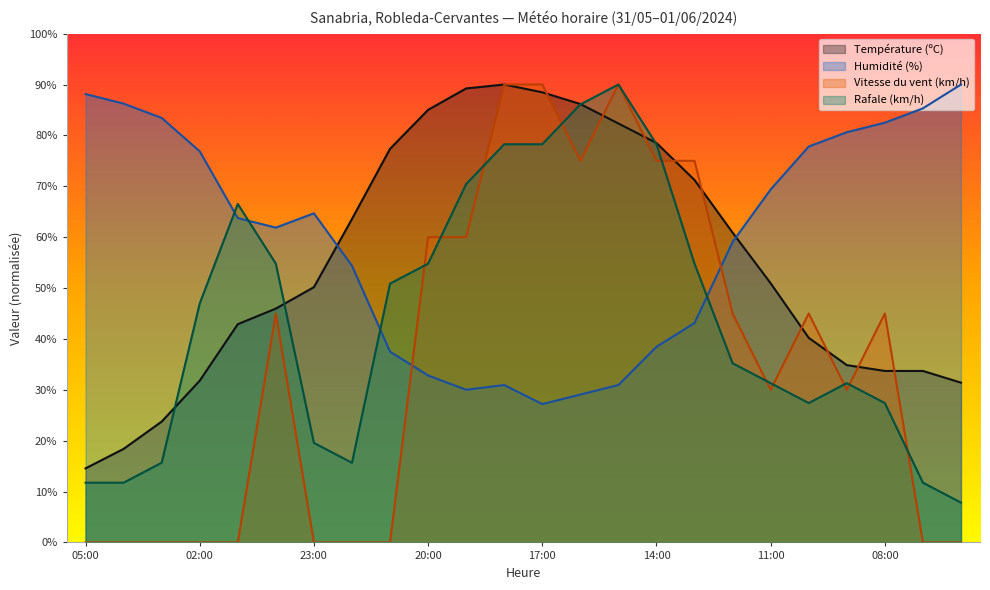

Where does the Humidité (%) series first go above 63?

05:00